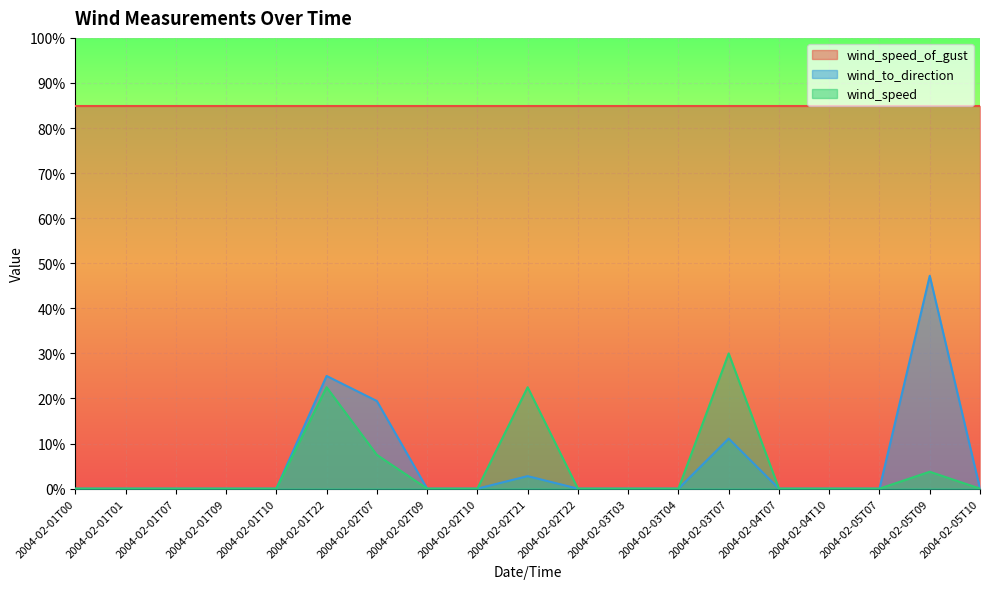

List the labels in order of wind_speed value, smallest first.

2004-02-01T00, 2004-02-01T01, 2004-02-01T07, 2004-02-01T09, 2004-02-01T10, 2004-02-02T09, 2004-02-02T10, 2004-02-02T22, 2004-02-03T03, 2004-02-03T04, 2004-02-04T07, 2004-02-04T10, 2004-02-05T07, 2004-02-05T10, 2004-02-05T09, 2004-02-02T07, 2004-02-01T22, 2004-02-02T21, 2004-02-03T07